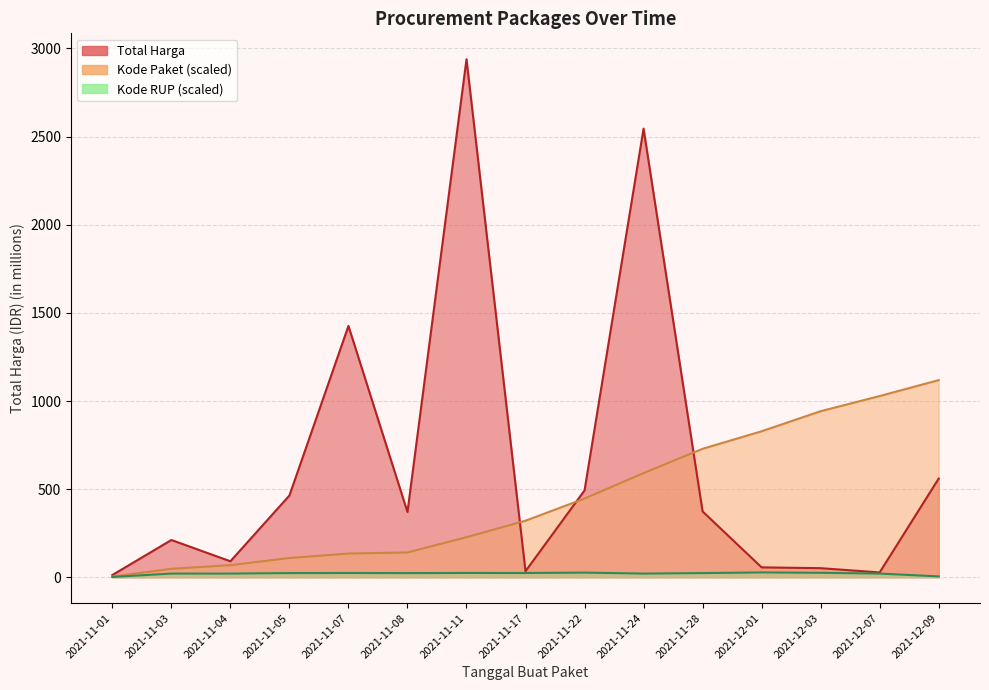

Rank the categories by Total Harga value from lowest to highest.

2021-11-01, 2021-12-07, 2021-11-17, 2021-12-03, 2021-12-01, 2021-11-04, 2021-11-03, 2021-11-08, 2021-11-28, 2021-11-05, 2021-11-22, 2021-12-09, 2021-11-07, 2021-11-24, 2021-11-11